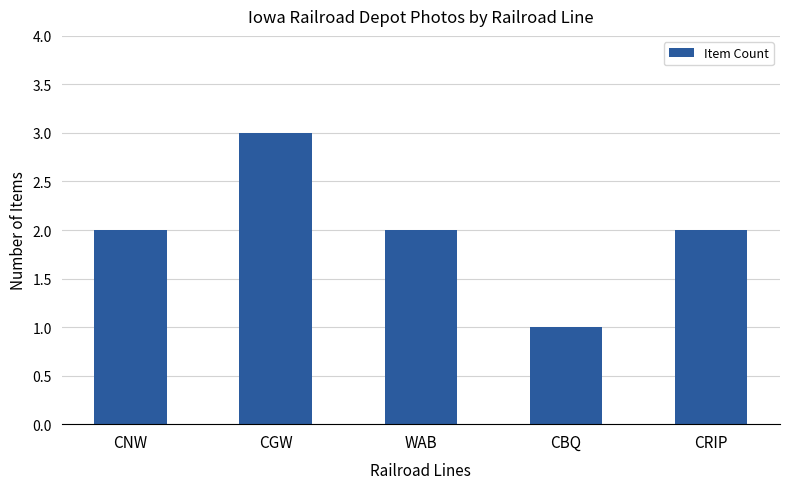

What is the change in value from WAB to CBQ?

-1